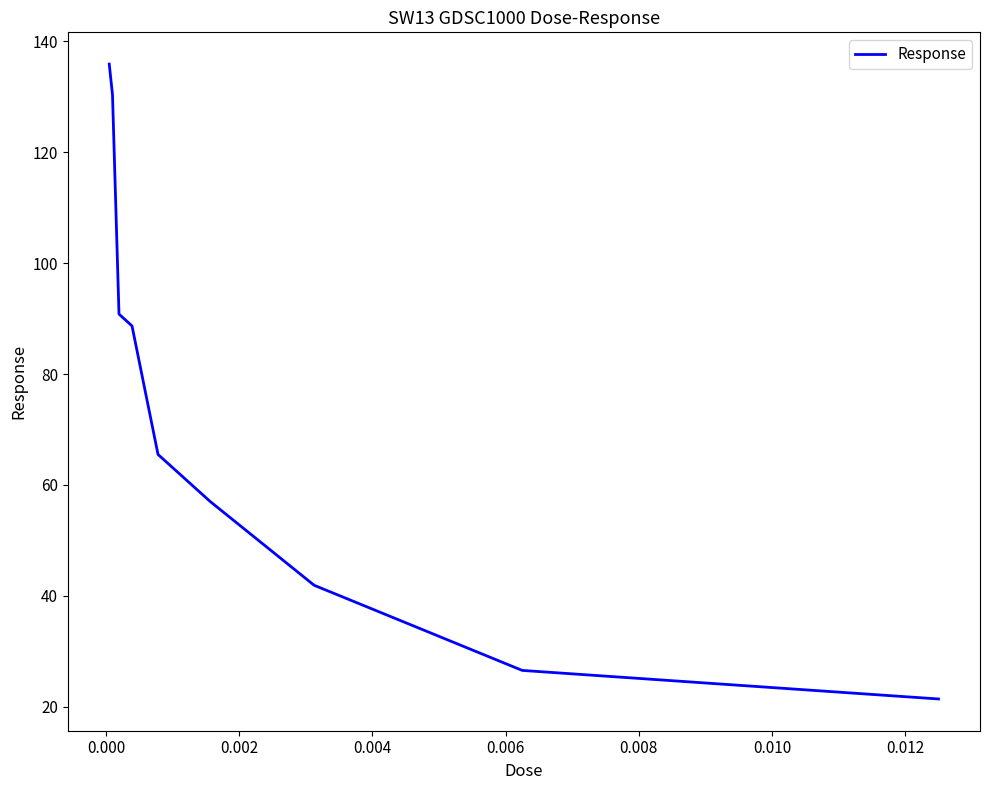

What is the greatest value displayed?

135.9